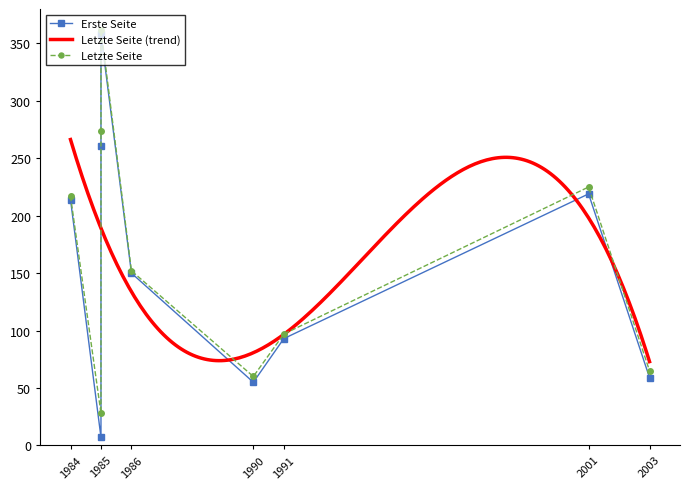

Which series changed the most between 2003 and 1986?

Erste Seite